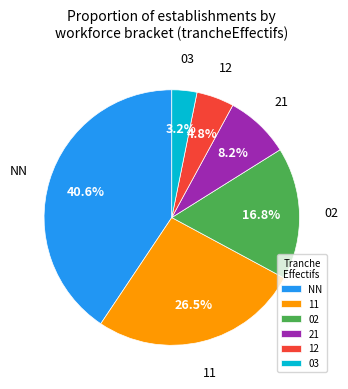

Rank the categories by value from lowest to highest.

03, 12, 21, 02, 11, NN